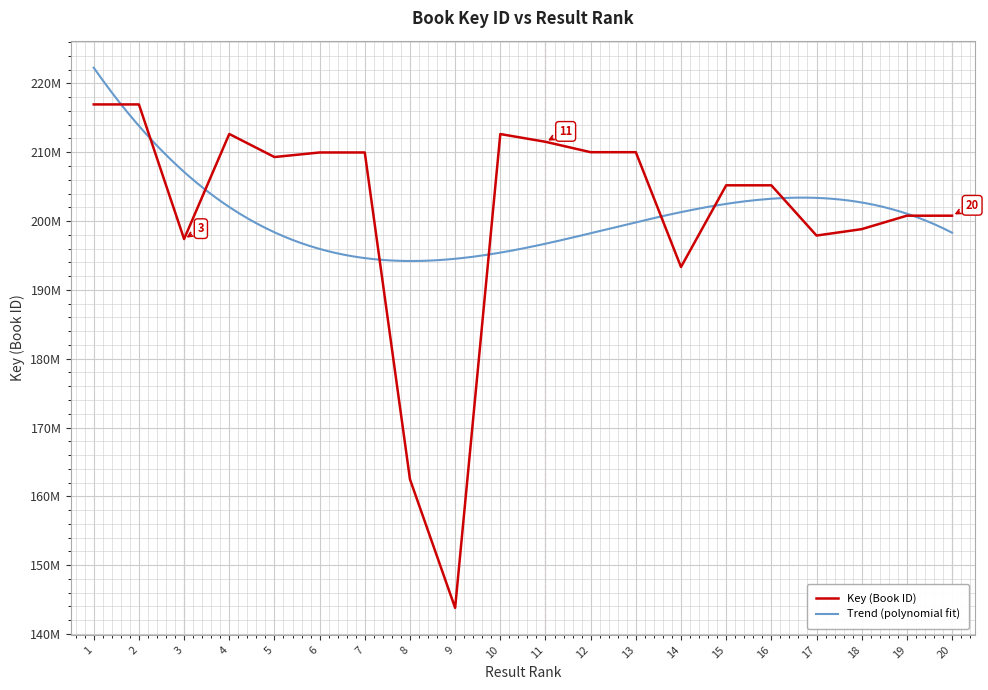

Approximately how many times larger is the value at 9 compared to 7?

0.7